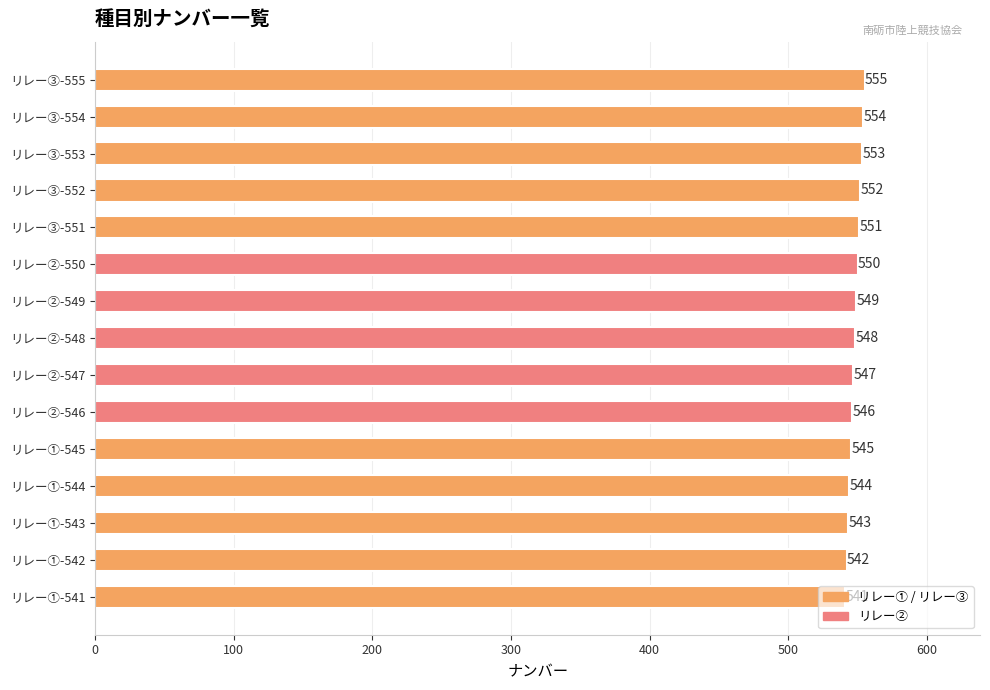

True or false: the data shows 552 at リレー③-552.

True